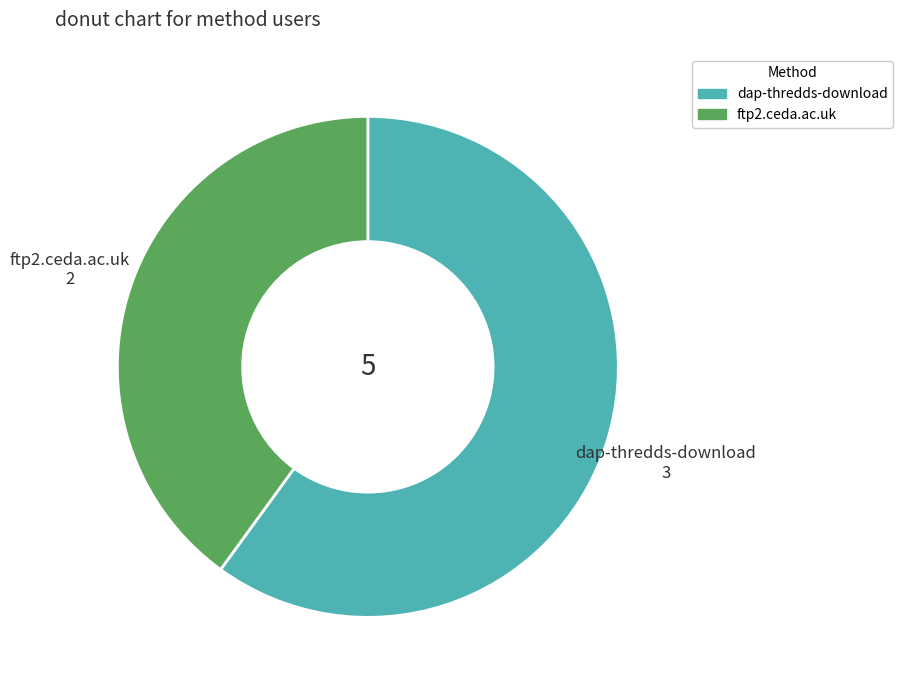

Rank the categories by value from lowest to highest.

ftp2.ceda.ac.uk, dap-thredds-download